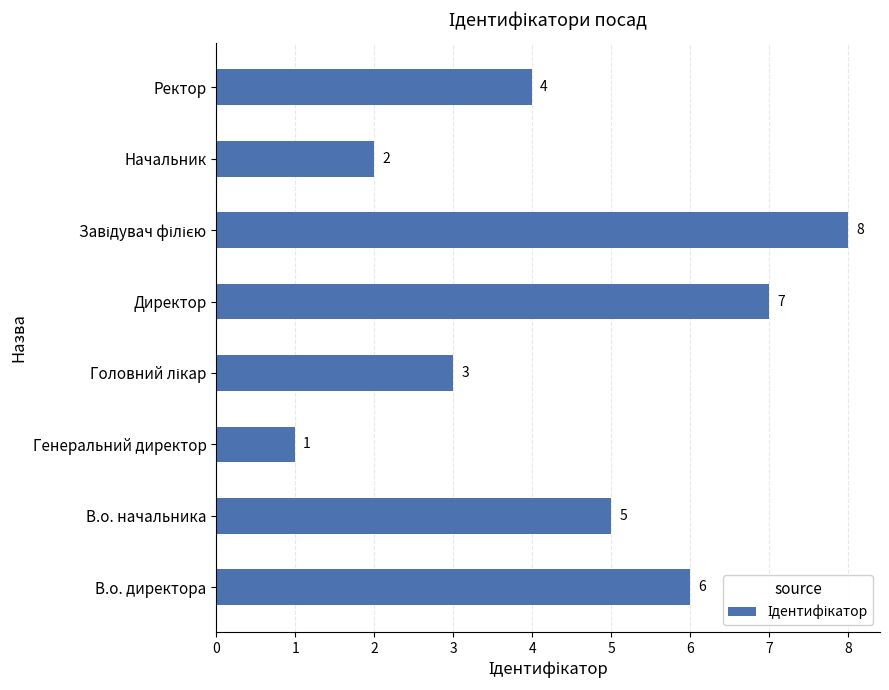

What is the sum of all values?

36